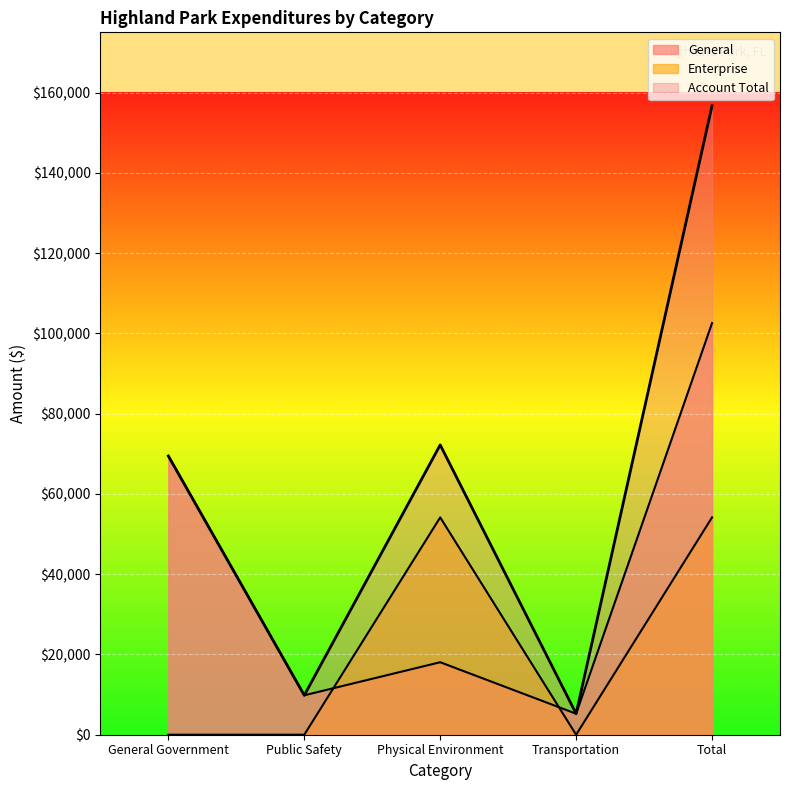

List the labels in order of Account Total value, largest first.

Total, Physical Environment, General Government, Public Safety, Transportation